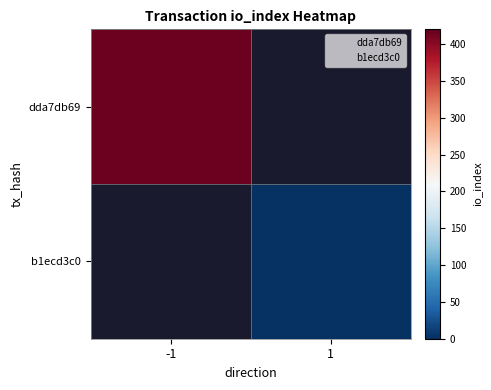

Which series has the widest spread of values?

dda7db69